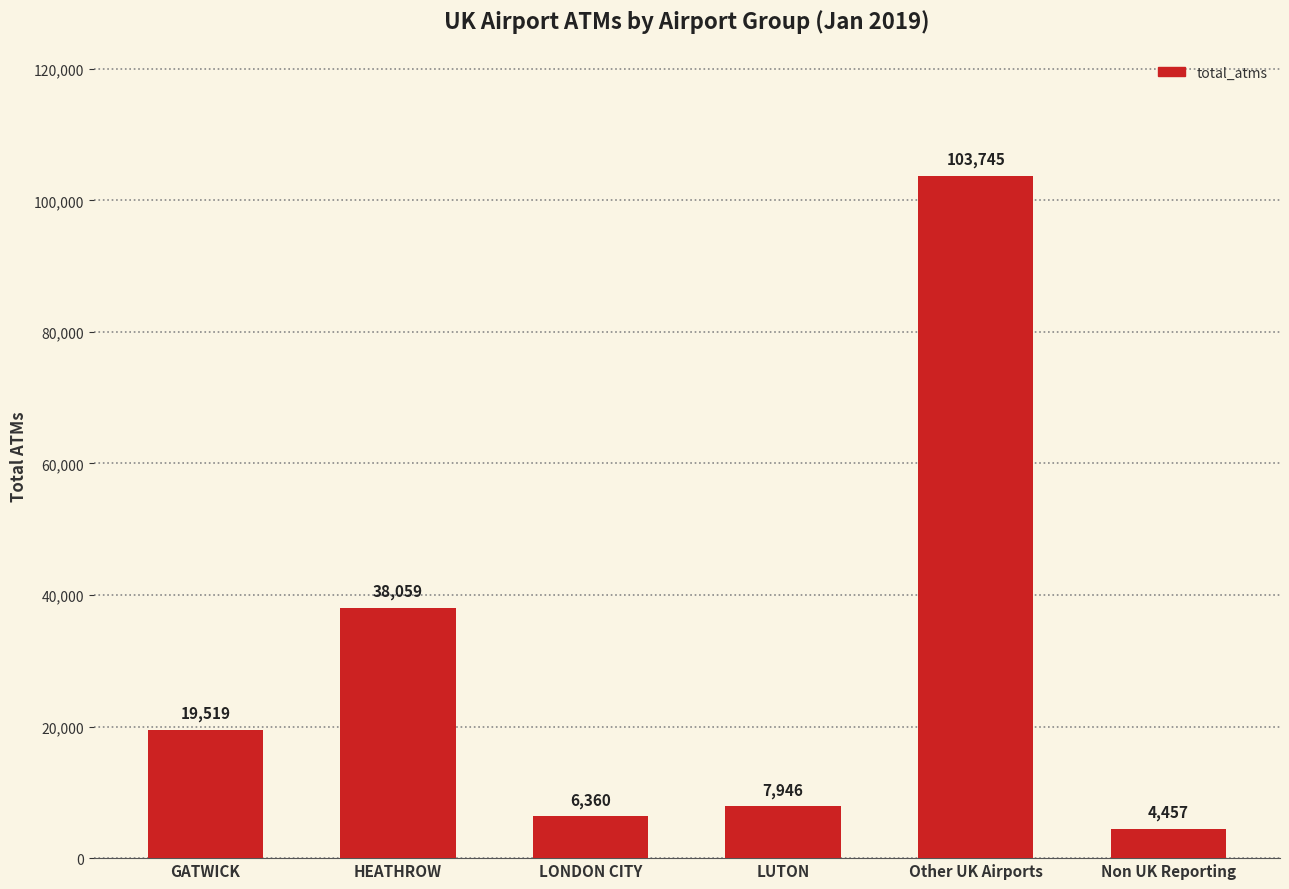

What is the change in value from LUTON to Non UK Reporting?

-3489